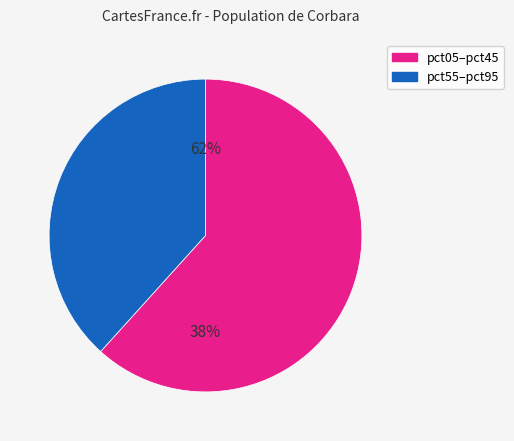

Is it true that pct35 is 13% of the pie?

False